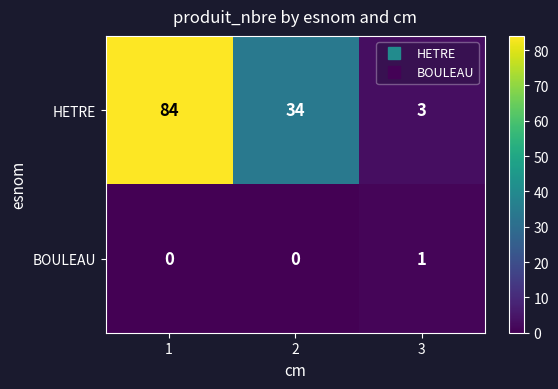

List the series in order of their overall mean, lowest first.

BOULEAU, HETRE